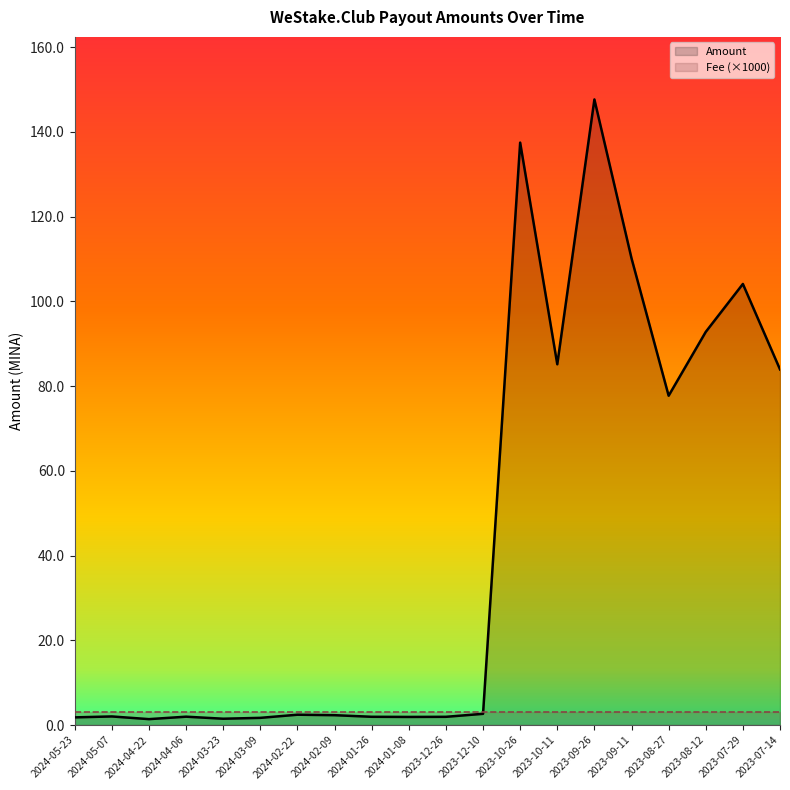

List the labels in order of Amount value, smallest first.

2024-04-22, 2024-03-23, 2024-03-09, 2024-05-23, 2024-01-08, 2023-12-26, 2024-01-26, 2024-04-06, 2024-05-07, 2024-02-09, 2024-02-22, 2023-12-10, 2023-08-27, 2023-07-14, 2023-10-11, 2023-08-12, 2023-07-29, 2023-09-11, 2023-10-26, 2023-09-26